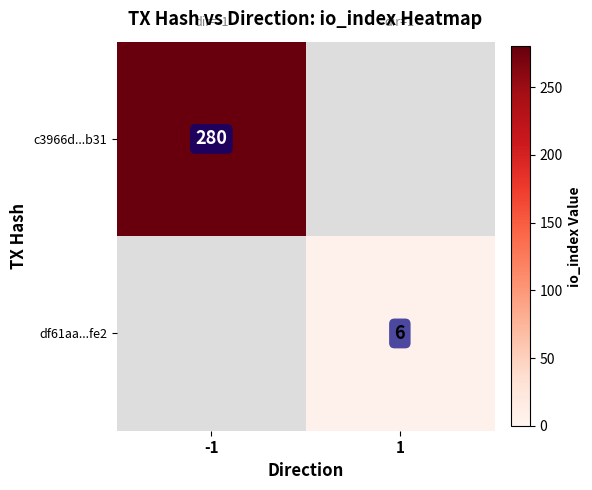

The df61aa...fe2 series shows 6 at 1. True or false?

True